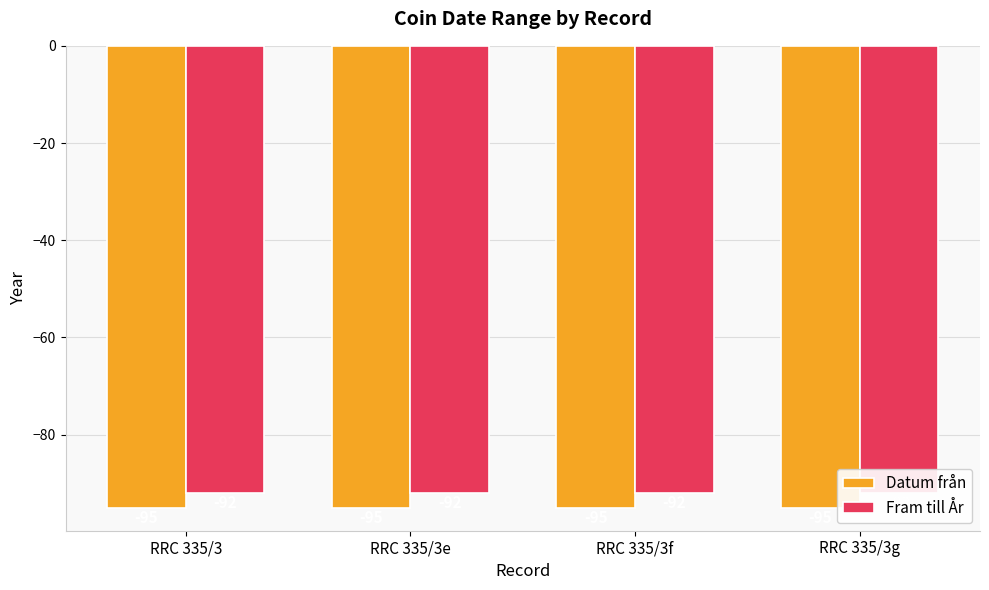

How many groups of bars are there?

4